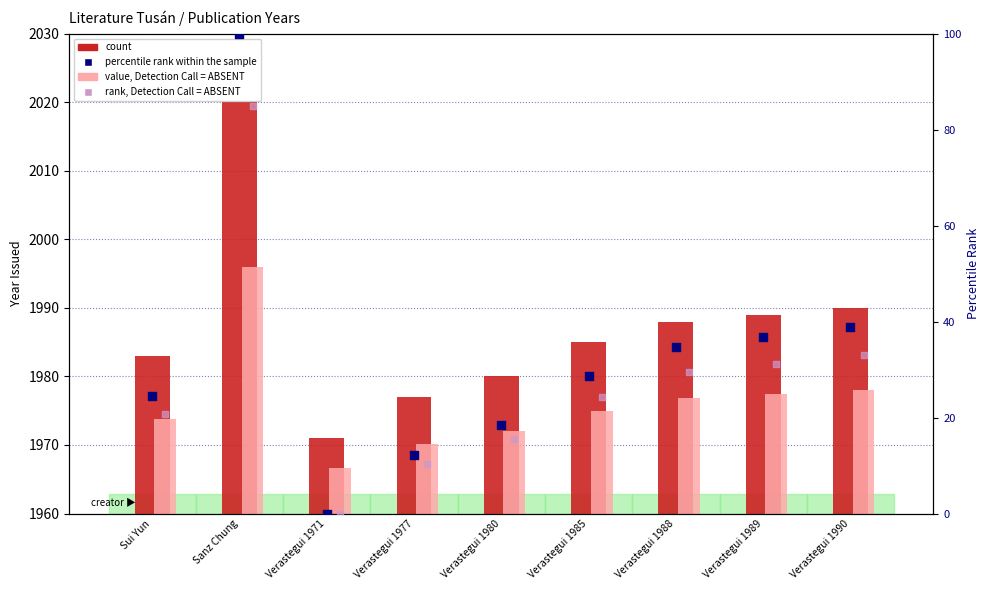

Which series contains the lowest Y value?

percentile rank within the sample